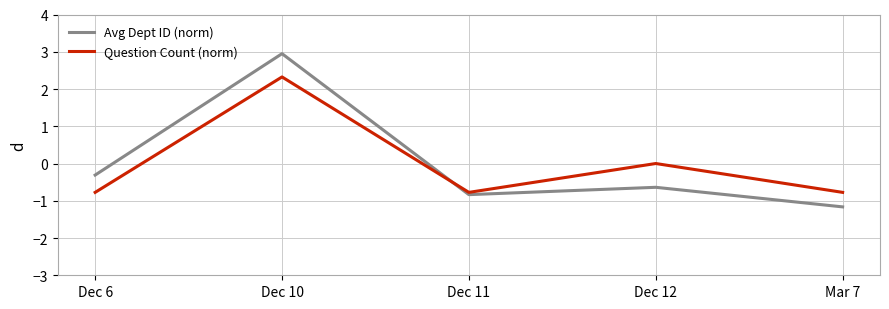

Which series changed the most between Dec 12 and Mar 7?

Question Count (norm)